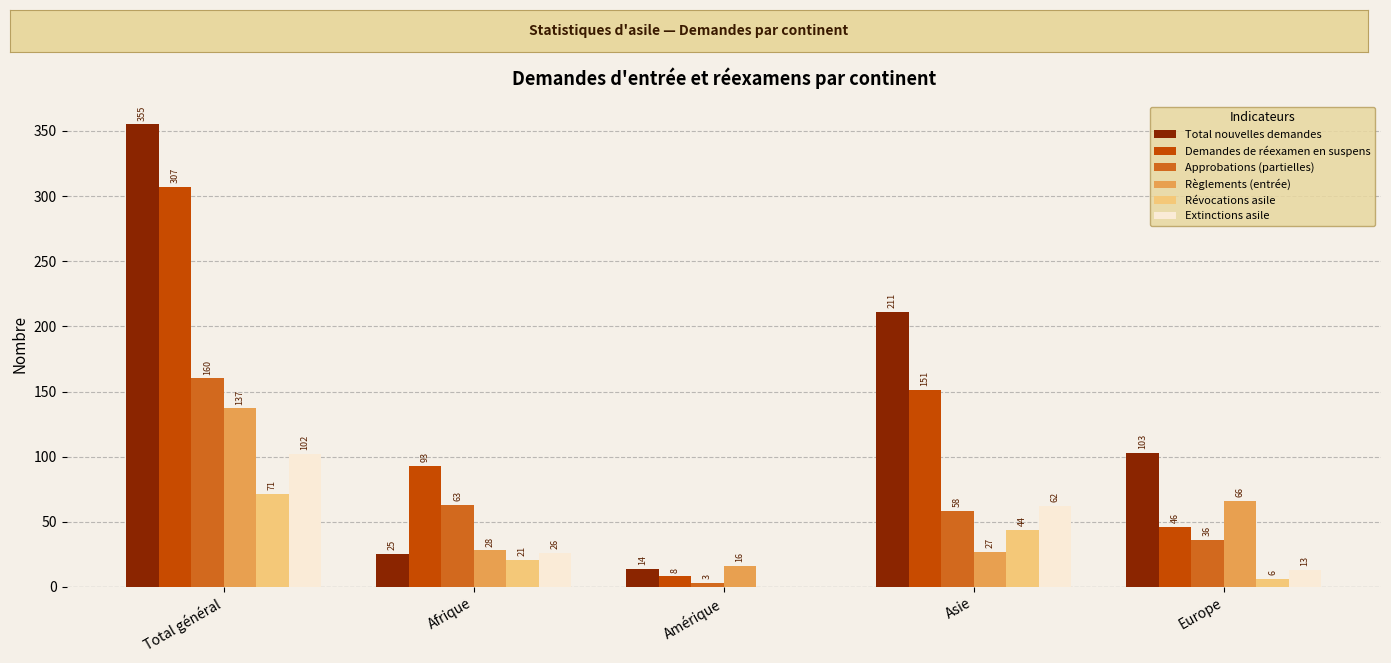

Is the value of Révocations asile at Afrique greater than the value of Approbations (partielles) at Asie?

No